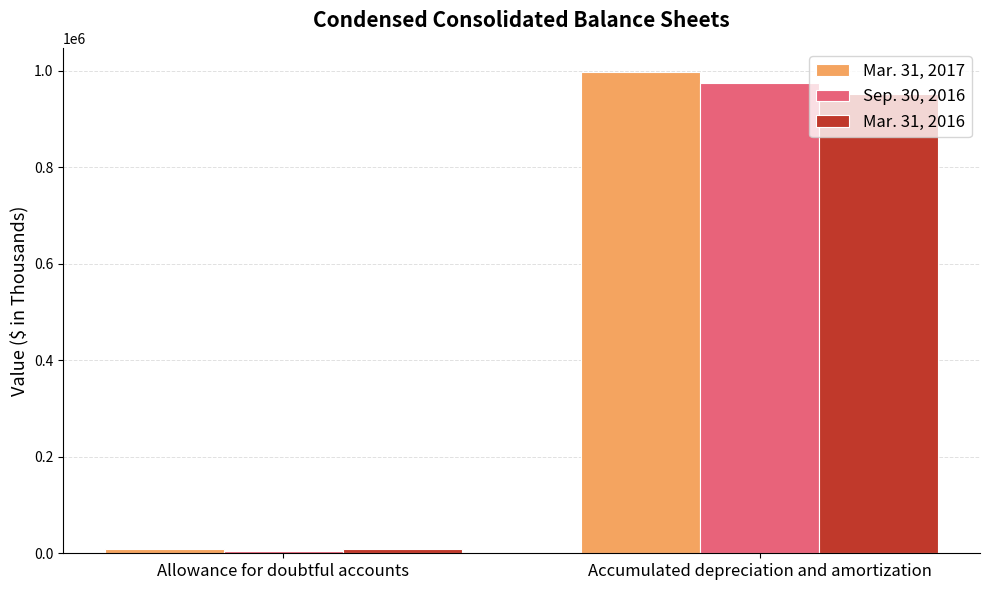

What is the difference between the highest and lowest values at Accumulated depreciation and amortization?

45113